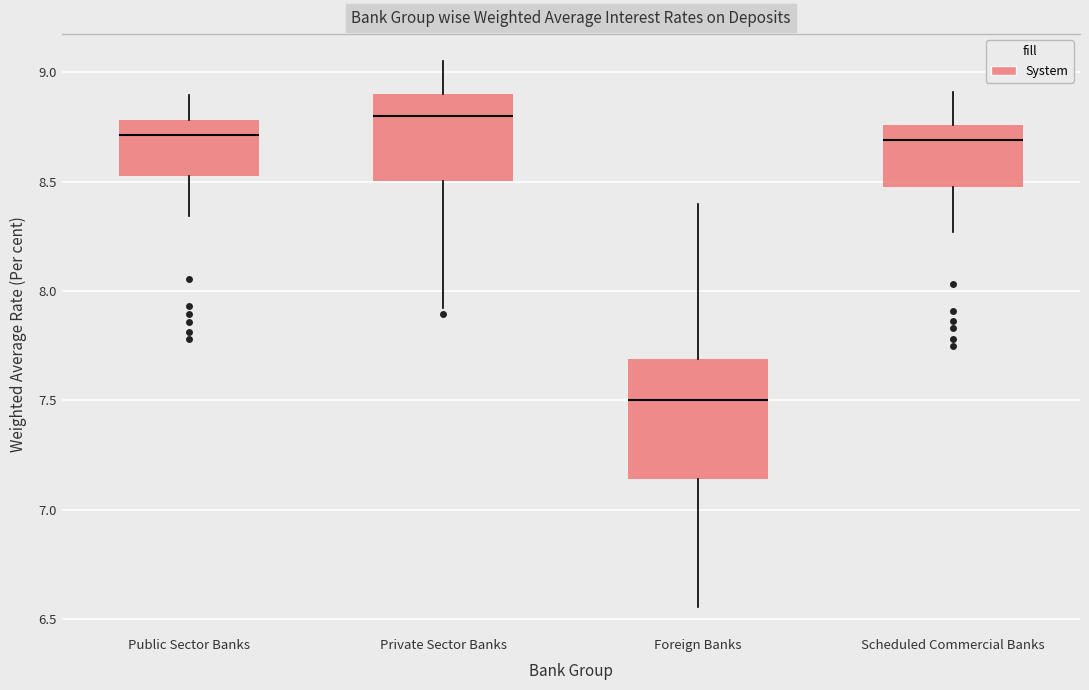

Where is the upper edge of the box for Scheduled Commercial Banks on the y-axis? The values are not printed on the chart, so give them approximately, as read against the axis.

8.75